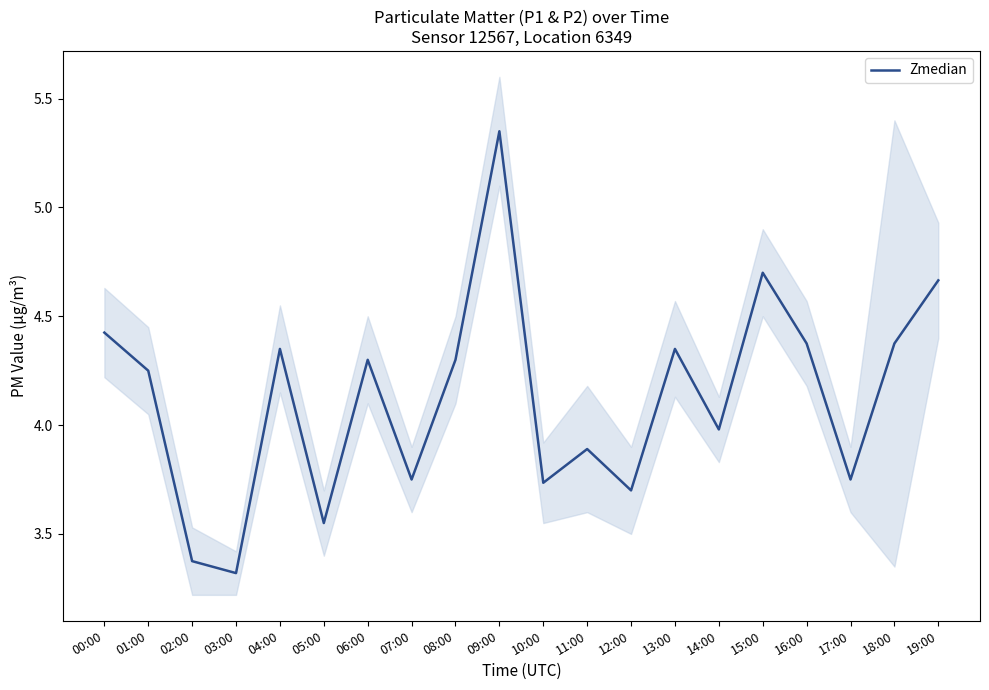

The chart shows a value of 3.7 at 10:00. True or false?

True